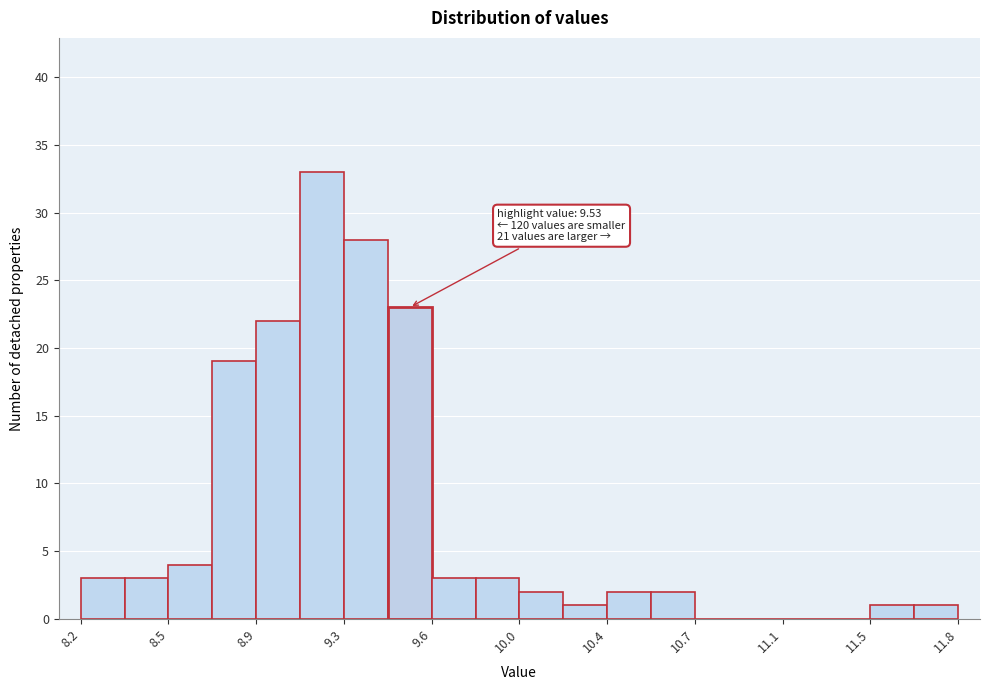

Read against the x-axis, roughly where is the centre of the tallest bar?

9.20